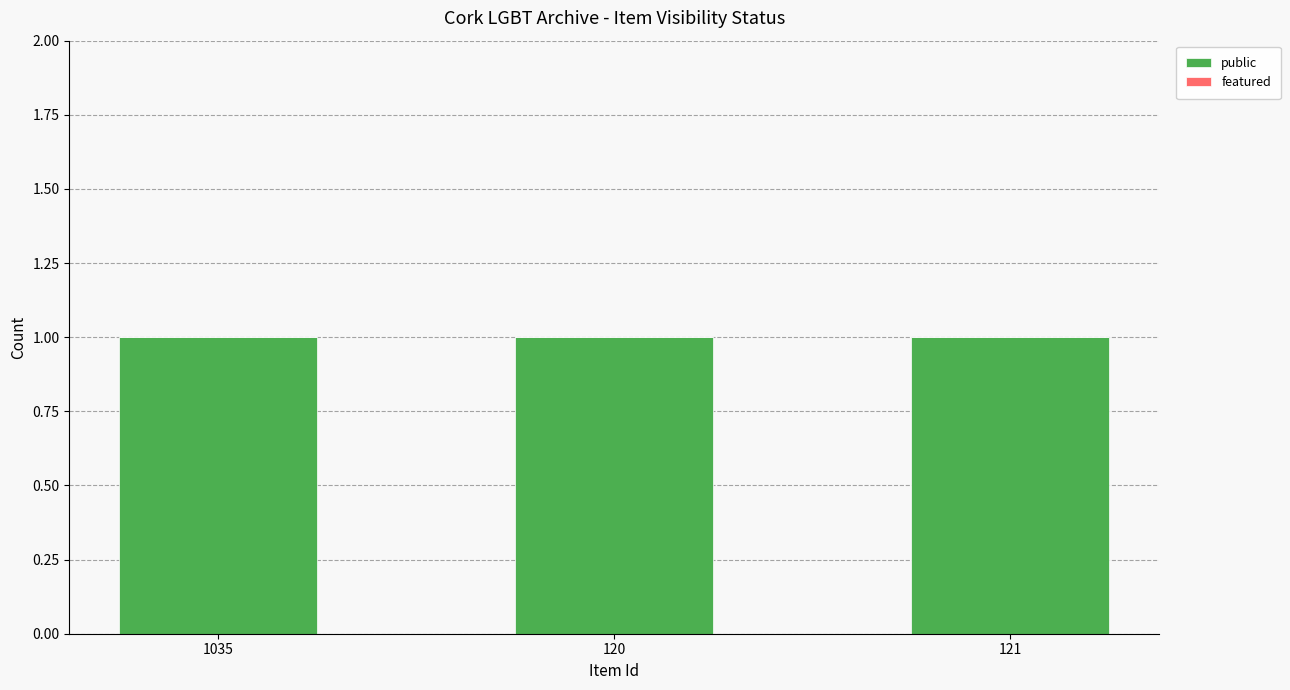

What are all the series names shown in the legend?

public, featured